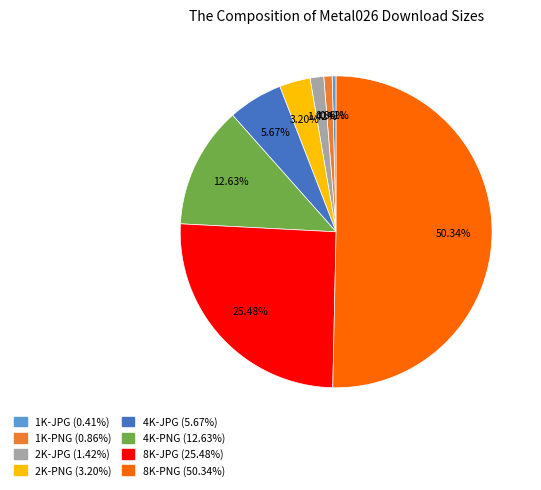

To the nearest percent, what is the combined percentage of 2K-JPG and 8K-JPG?

27%